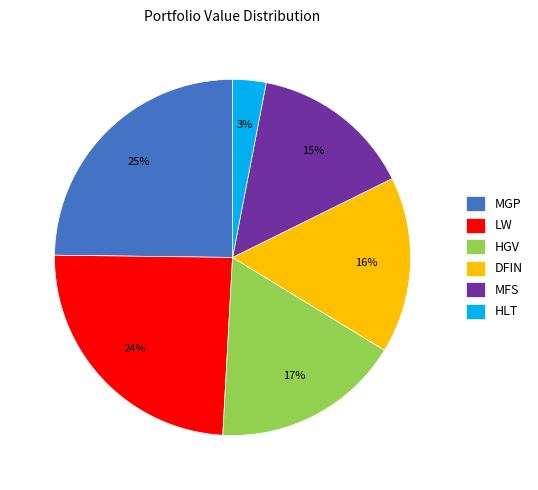

True or false: MGP accounts for 25% of the total.

True